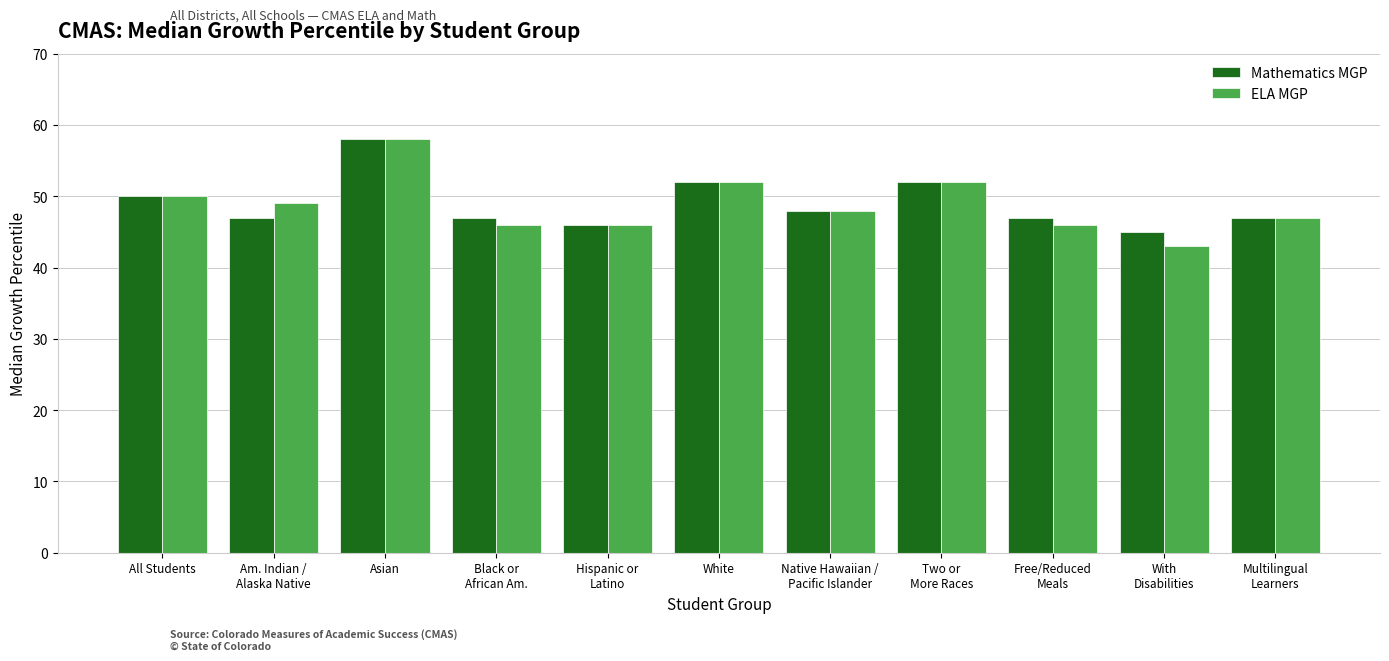

At how many categories does at least one series exceed 43?

11